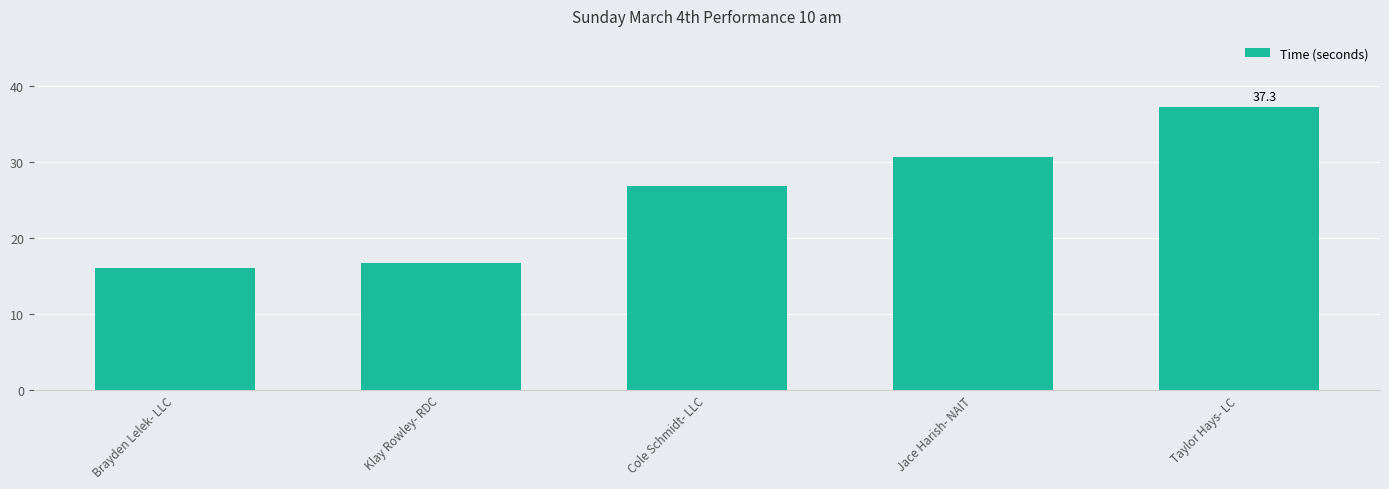

At which label is the value closest to 26?

Cole Schmidt- LLC